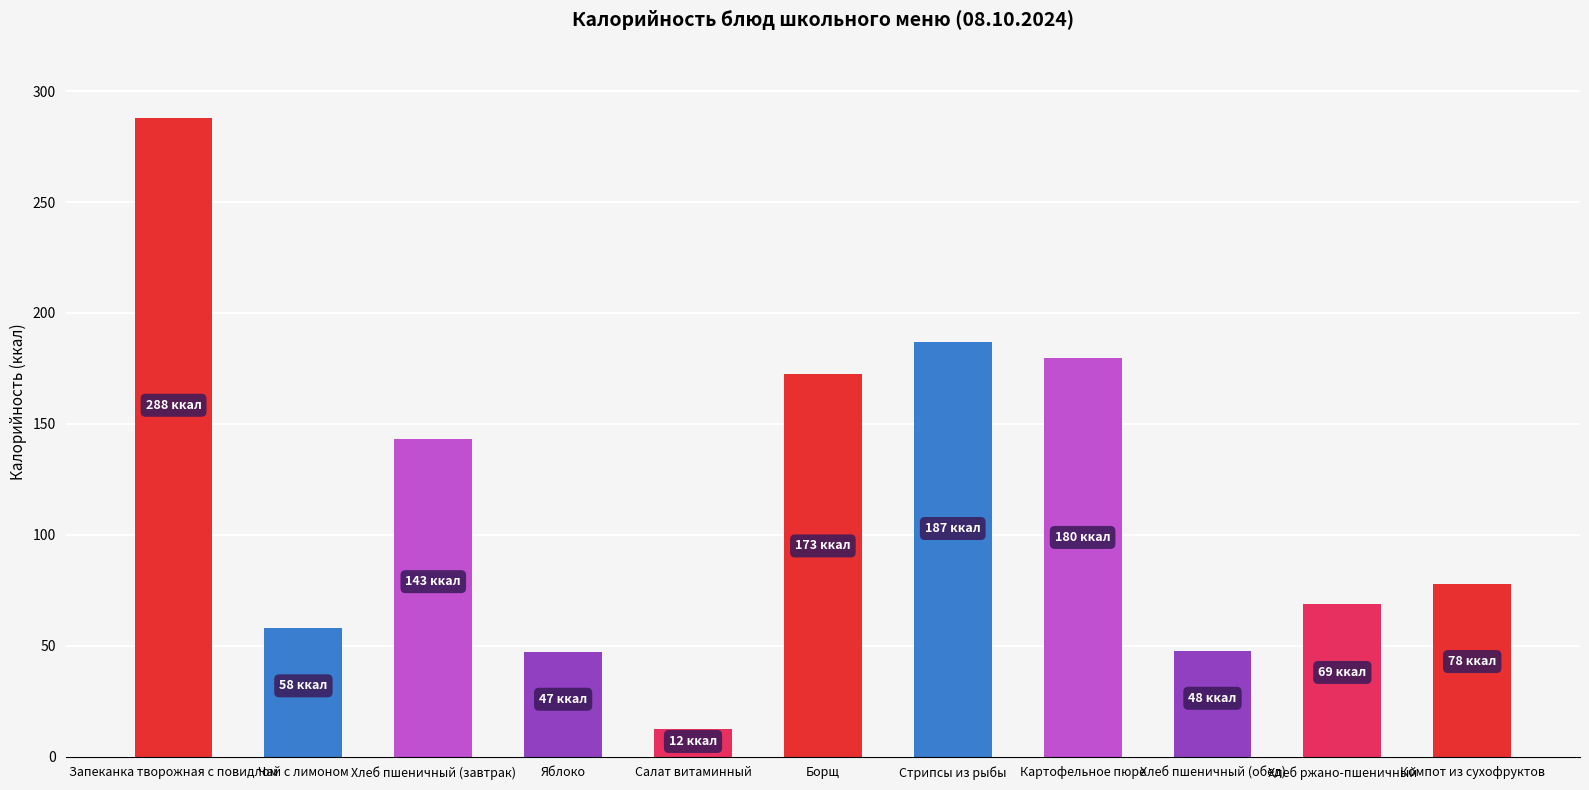

Does the chart contain stacked bars?

No